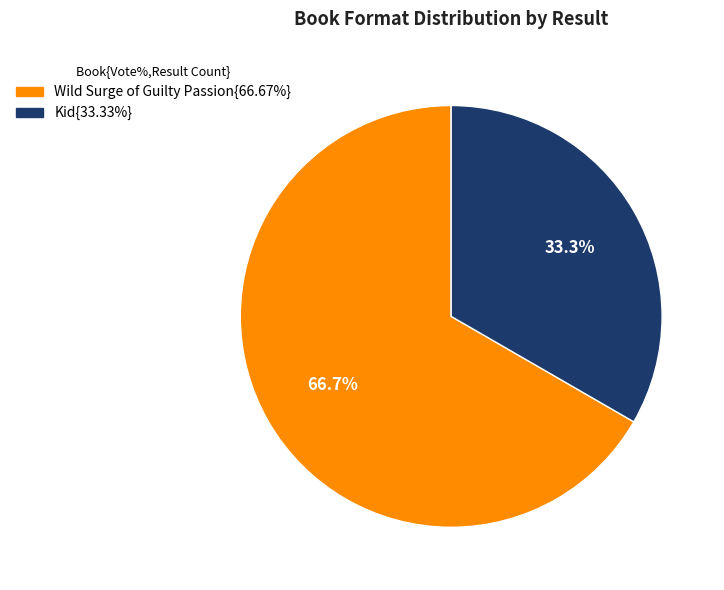

Is there any slice that represents more than half of the pie?

Yes